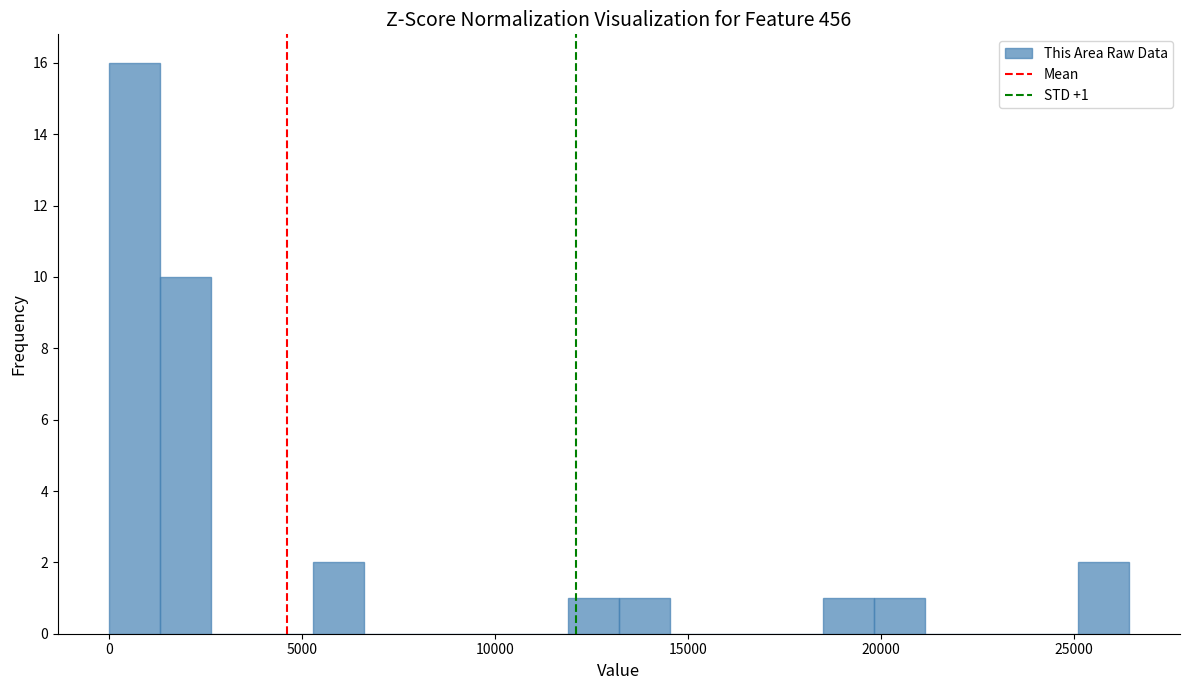

Around what value on the x-axis is the tallest bar? Give the approximate position of its centre, as read against the axis.

500